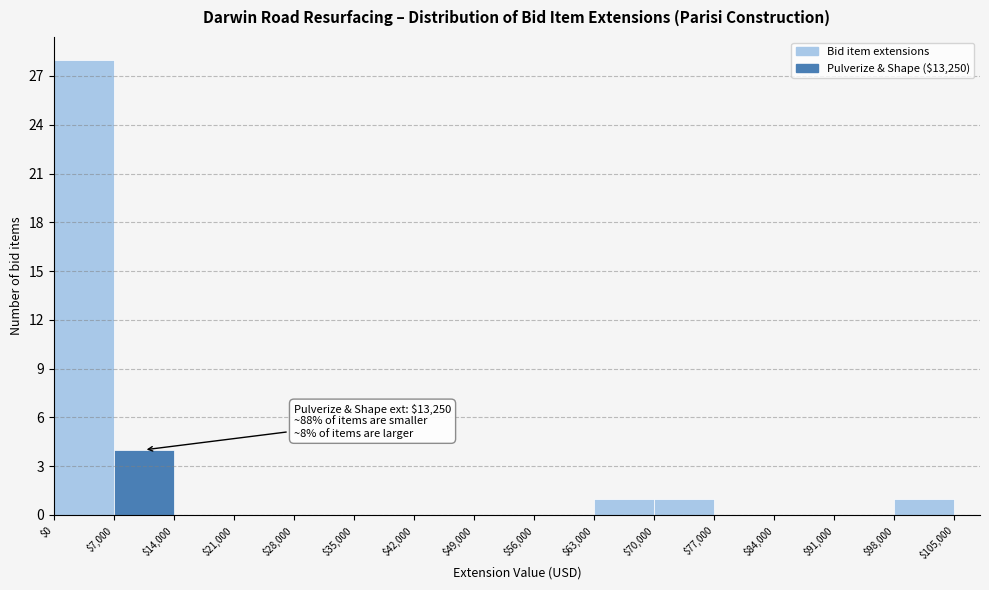

Which range on the x-axis has the tallest bar?

$0 to $7,000